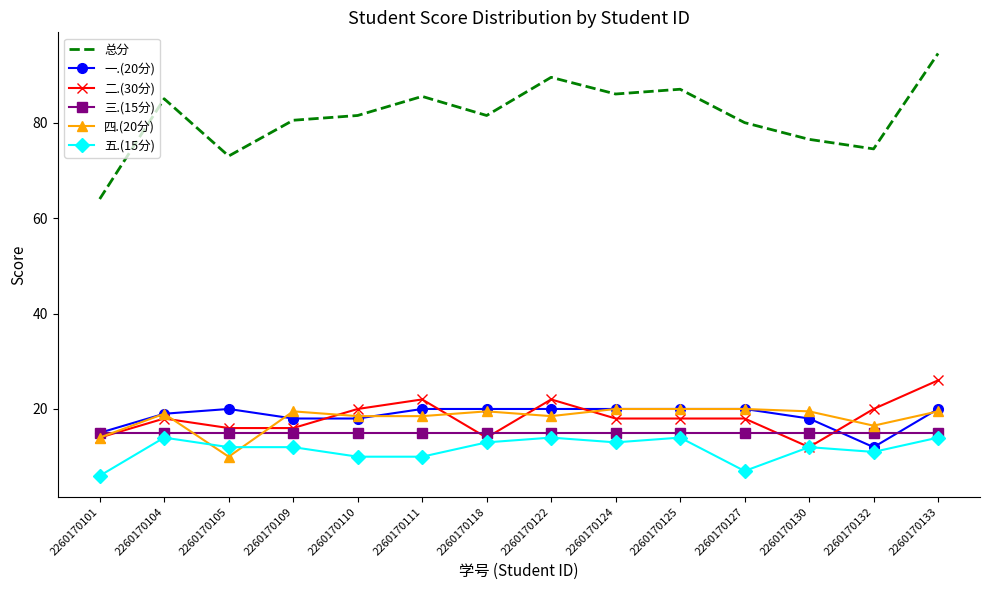

Reading left to right, extract all data points from this chart.

总分: 2260170101=64.0	2260170104=85.0	2260170105=73.0	2260170109=80.5	2260170110=81.5	2260170111=85.5	2260170118=81.5	2260170122=89.5	2260170124=86.0	2260170125=87.0	2260170127=80.0	2260170130=76.5	2260170132=74.5	2260170133=94.5
一.(20分): 2260170101=15.0	2260170104=19.0	2260170105=20.0	2260170109=18.0	2260170110=18.0	2260170111=20.0	2260170118=20.0	2260170122=20.0	2260170124=20.0	2260170125=20.0	2260170127=20.0	2260170130=18.0	2260170132=12.0	2260170133=20.0
二.(30分): 2260170101=14.0	2260170104=18.0	2260170105=16.0	2260170109=16.0	2260170110=20.0	2260170111=22.0	2260170118=14.0	2260170122=22.0	2260170124=18.0	2260170125=18.0	2260170127=18.0	2260170130=12.0	2260170132=20.0	2260170133=26.0
三.(15分): 2260170101=15.0	2260170104=15.0	2260170105=15.0	2260170109=15.0	2260170110=15.0	2260170111=15.0	2260170118=15.0	2260170122=15.0	2260170124=15.0	2260170125=15.0	2260170127=15.0	2260170130=15.0	2260170132=15.0	2260170133=15.0
四.(20分): 2260170101=14.0	2260170104=19.0	2260170105=10.0	2260170109=19.5	2260170110=18.5	2260170111=18.5	2260170118=19.5	2260170122=18.5	2260170124=20.0	2260170125=20.0	2260170127=20.0	2260170130=19.5	2260170132=16.5	2260170133=19.5
五.(15分): 2260170101=6.0	2260170104=14.0	2260170105=12.0	2260170109=12.0	2260170110=10.0	2260170111=10.0	2260170118=13.0	2260170122=14.0	2260170124=13.0	2260170125=14.0	2260170127=7.0	2260170130=12.0	2260170132=11.0	2260170133=14.0